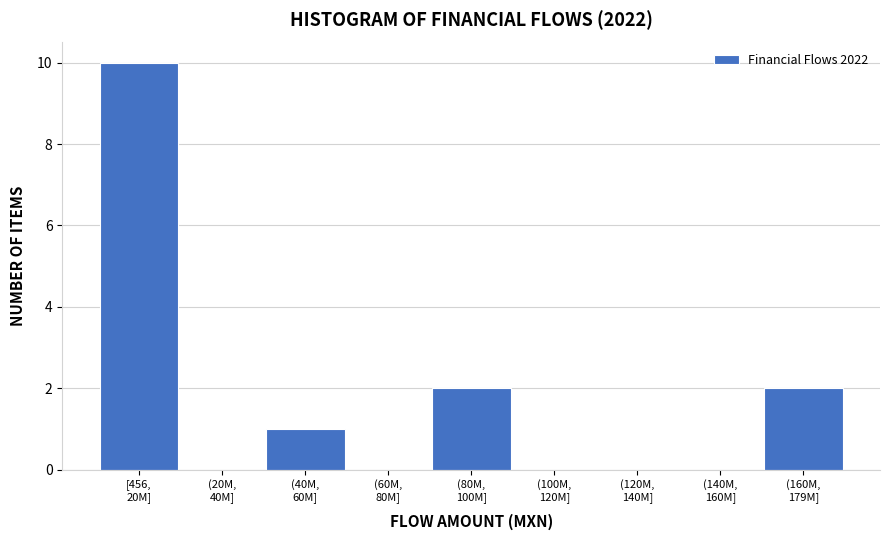

What is the sum of all values?

15